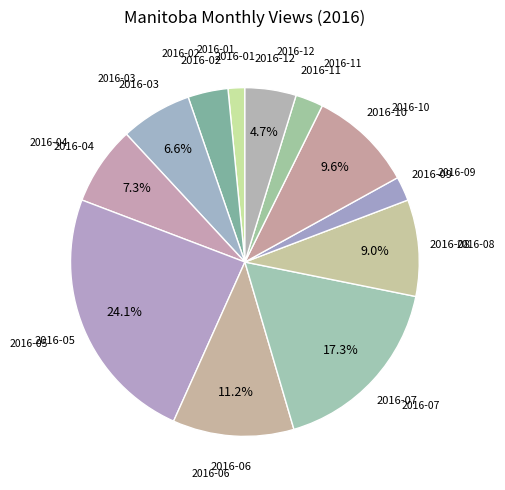

Does any single category account for the majority?

No